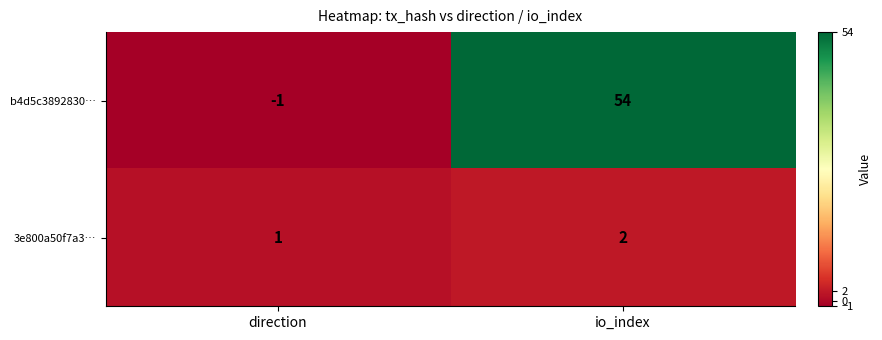

How many categories are shown in the chart?

2